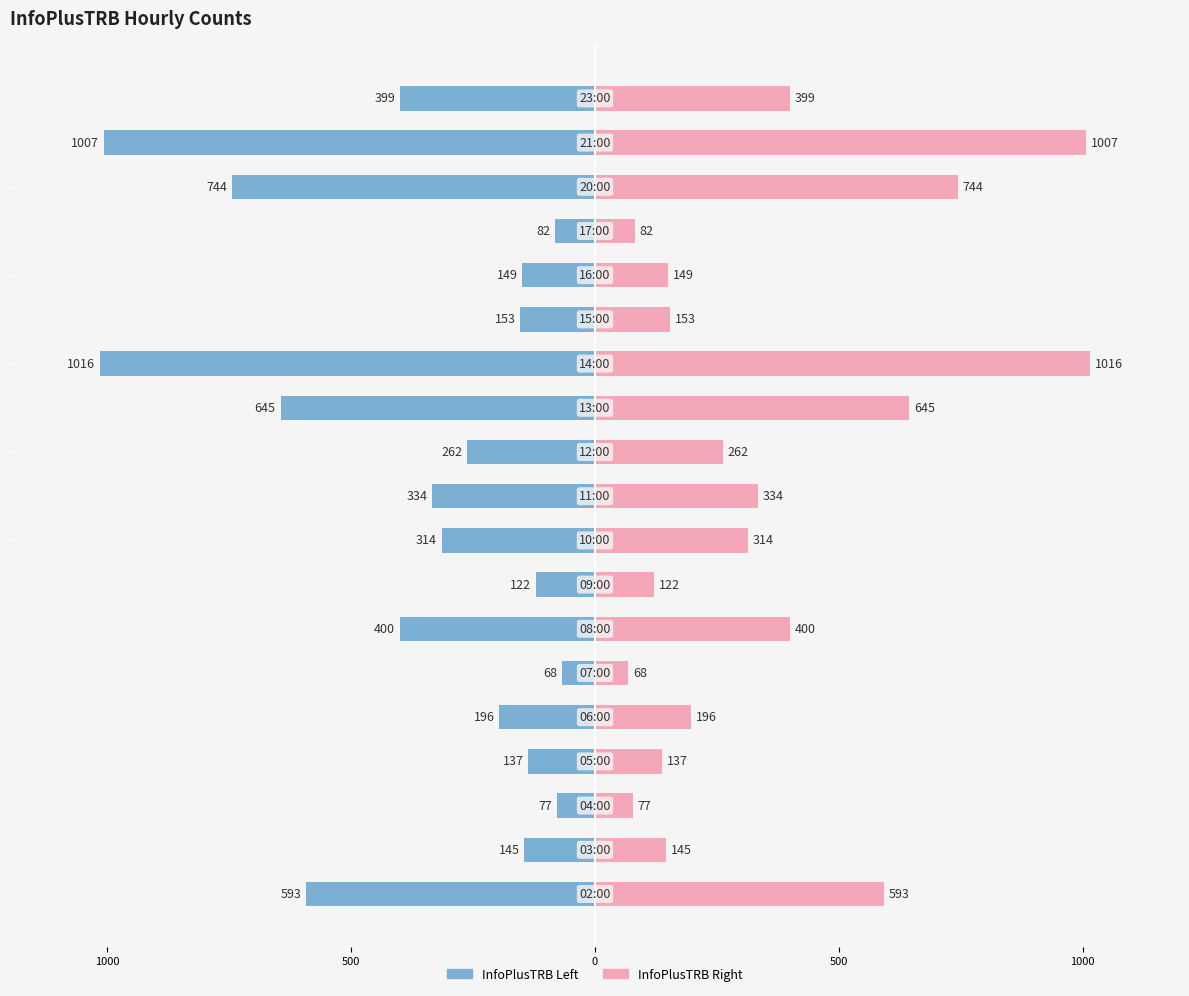

What is the value of the InfoPlusTRB (left) bar at the 18th from the left?

-1007